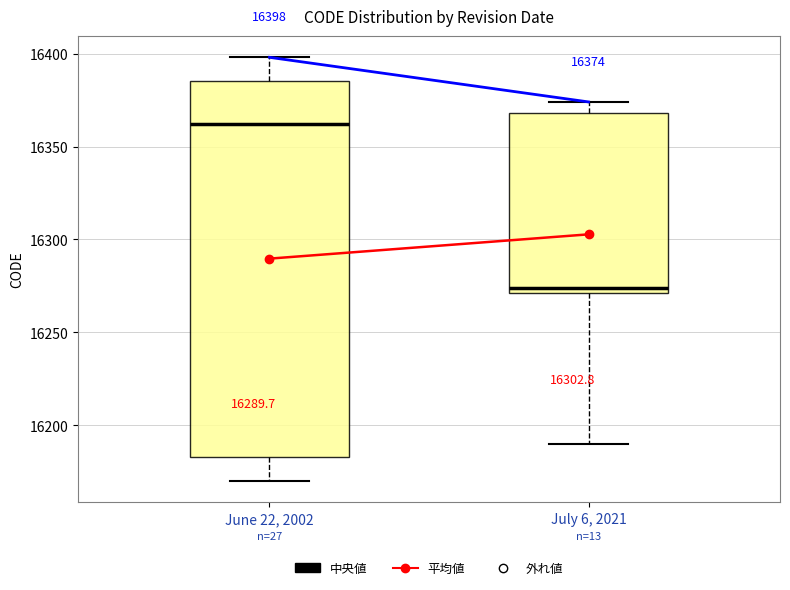

Which box's median line is the highest?

June 22, 2002